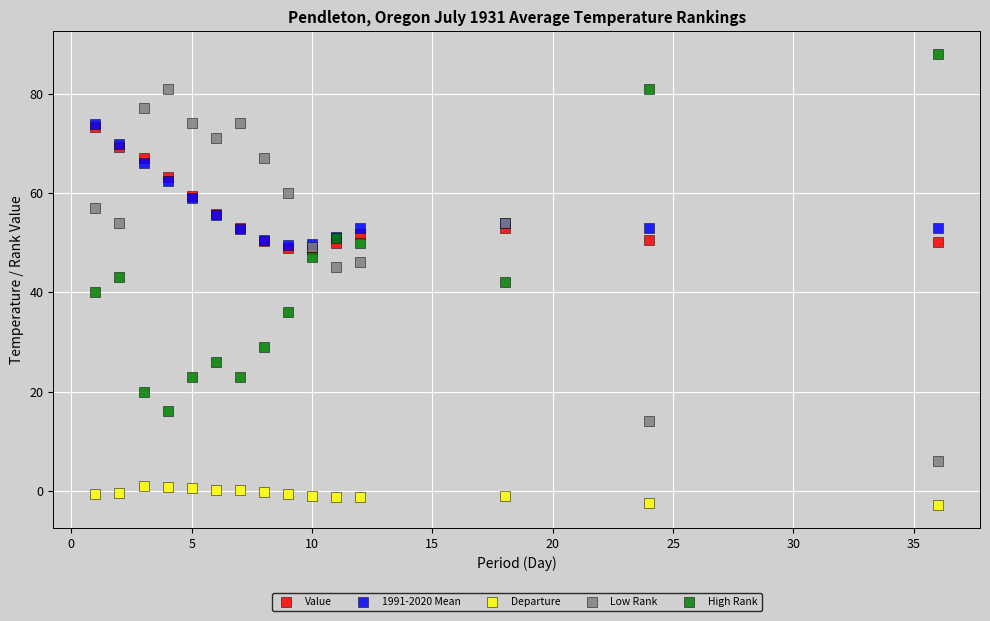

What are all the series names shown in the legend?

Value, 1991-2020 Mean, Departure, Low Rank, High Rank